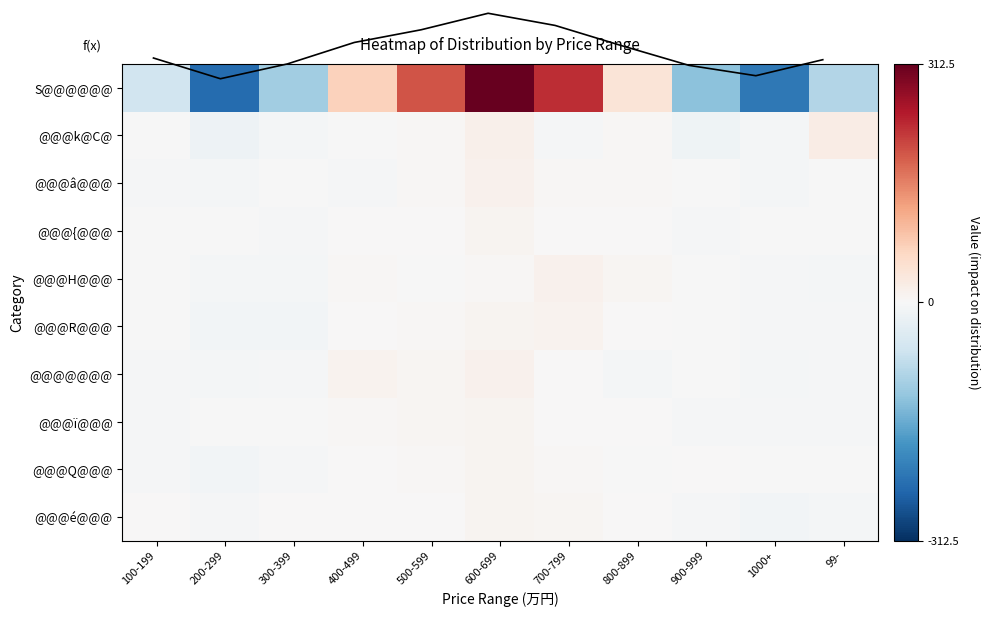

The value of @@@ï@@@ at 600-699 is 7.6. True or false?

True